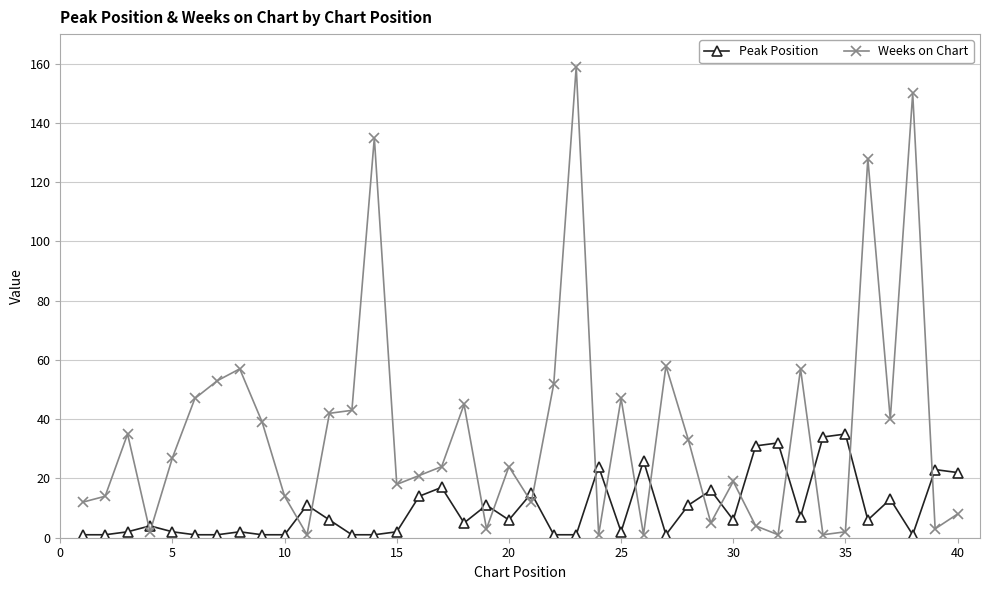

List the series in order of their peak value, lowest first.

Peak Position, Weeks on Chart